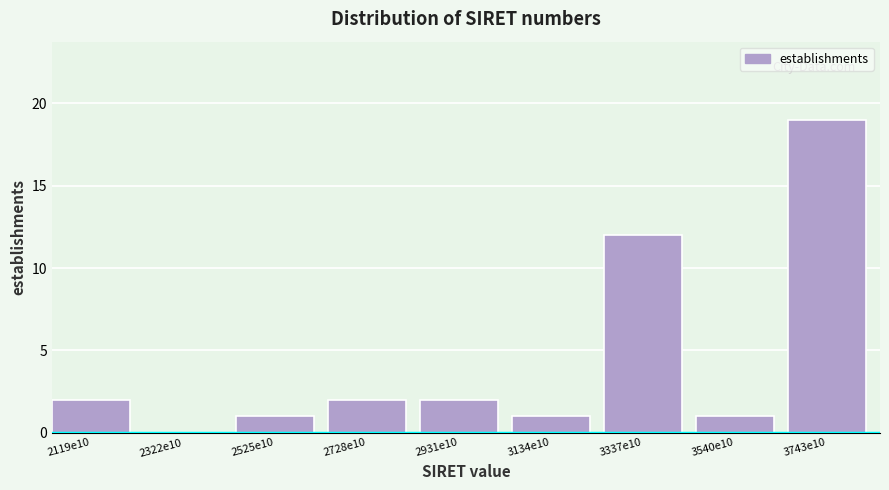

Reading right to left, transcribe all the data shown in this chart.

3743e10=19	3540e10=1	3337e10=12	3134e10=1	2931e10=2	2728e10=2	2525e10=1	2322e10=0	2119e10=2